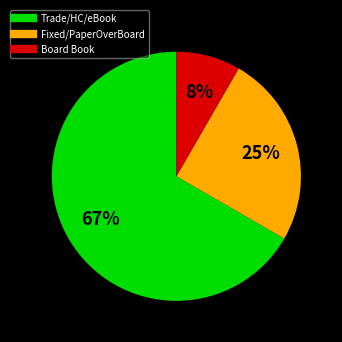

Does any single category account for the majority?

Yes